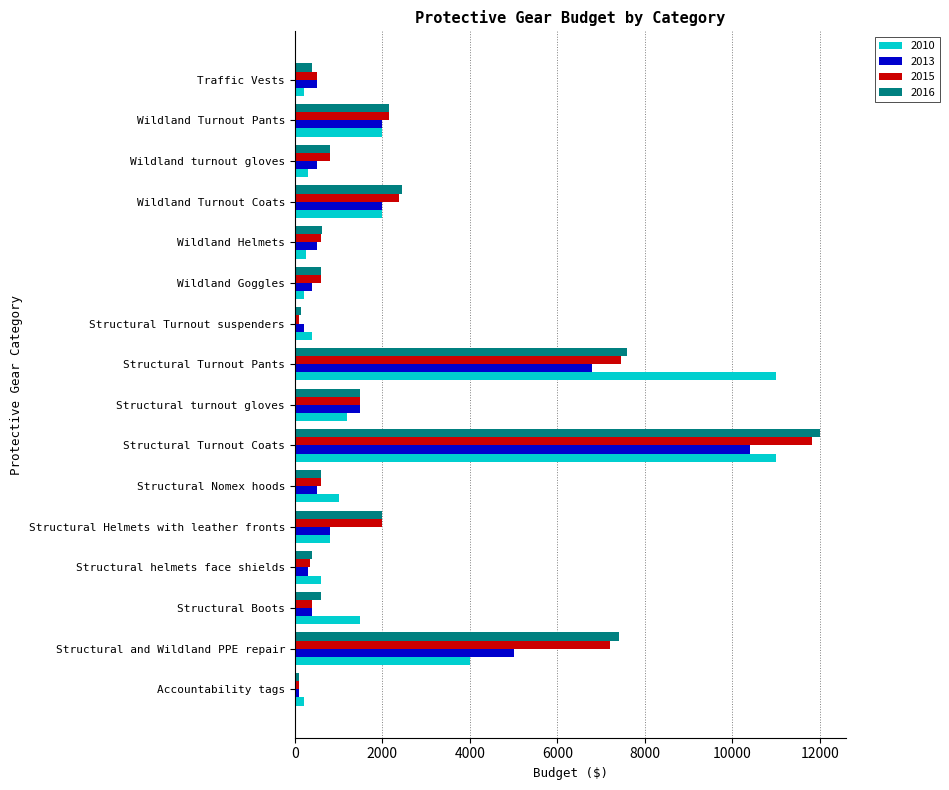

At which label is 2010 closest to 5600?

Structural and Wildland PPE repair